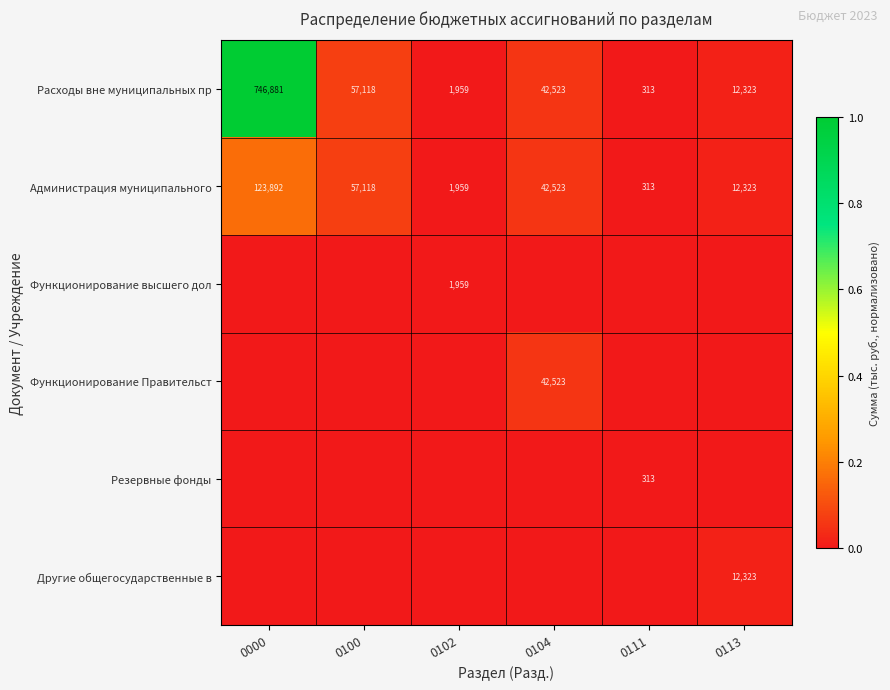

At which label does Расходы вне муниципальных пр first exceed 42523?

0000